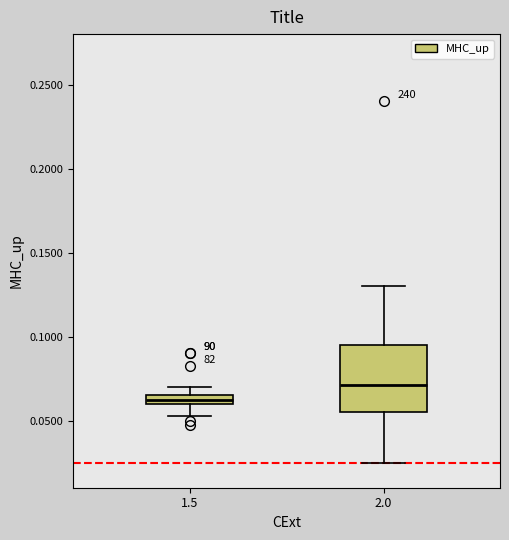

Comparing the boxes themselves (not the whiskers), which one is the tallest?

2.0